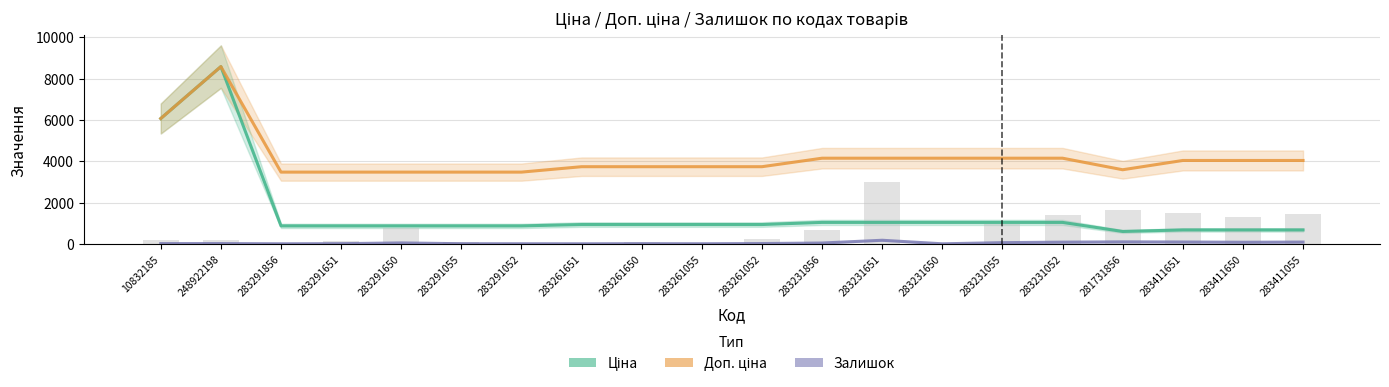

What position from the right is 283291650?

16